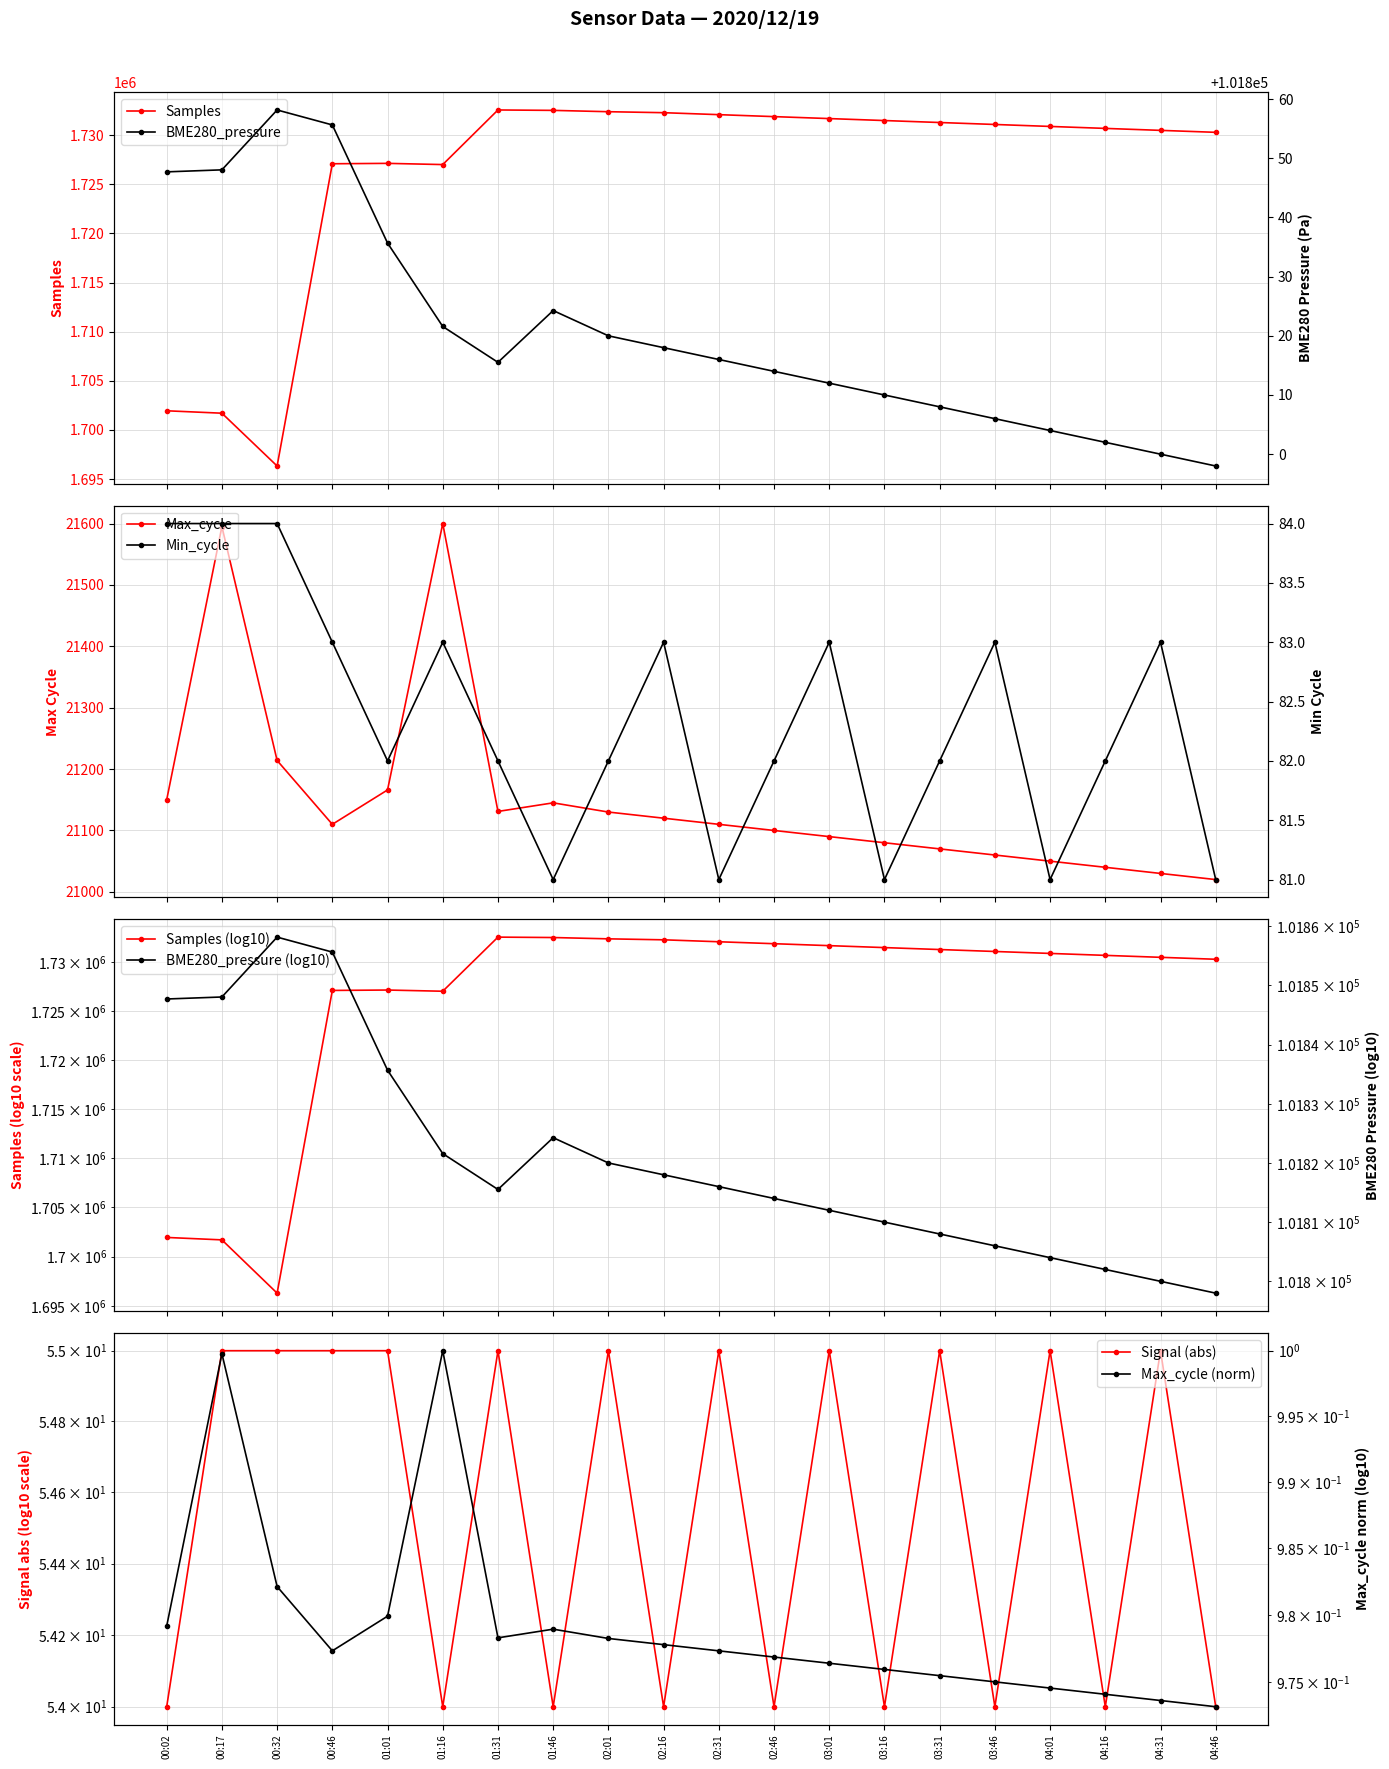

What is the highest value of the Samples series?

1732577